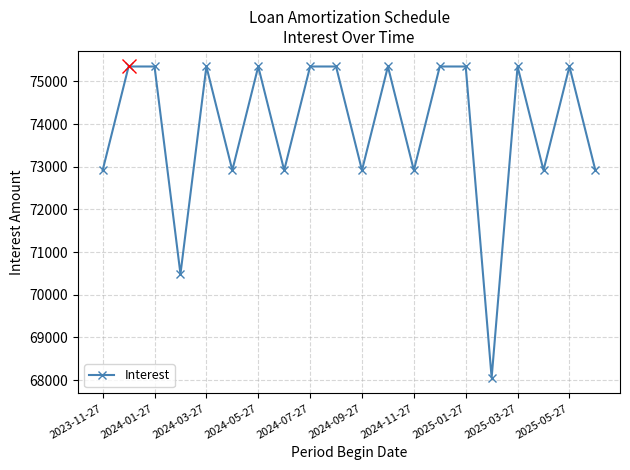

How many points are lower than both their immediate neighbors (excluding endpoints)?

7